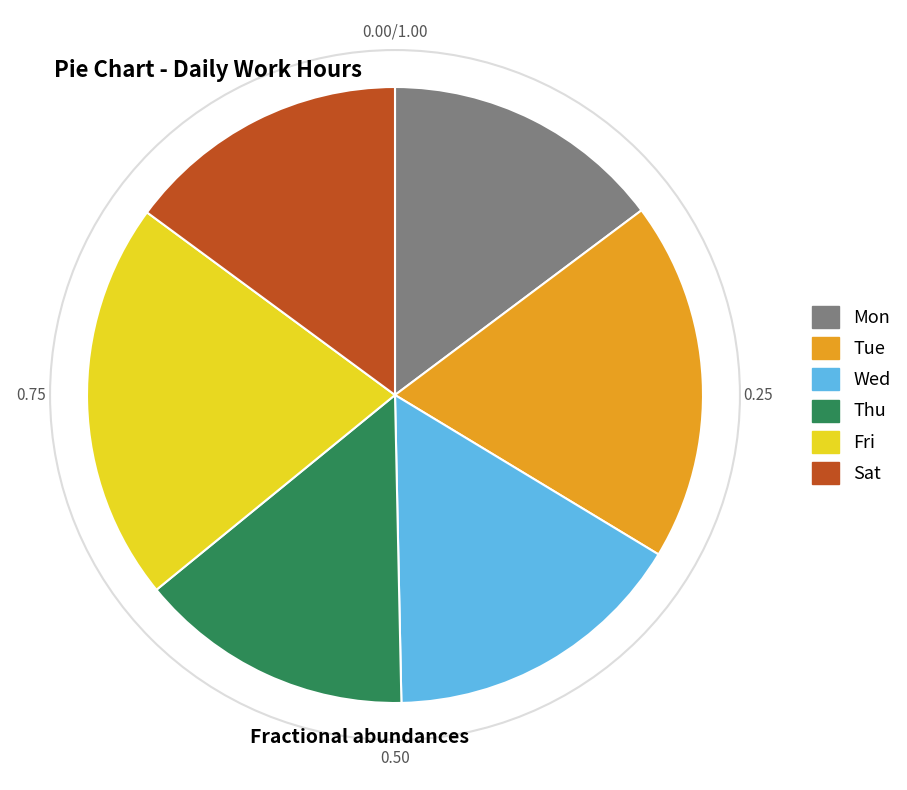

Which category has the biggest portion of the pie?

Fri